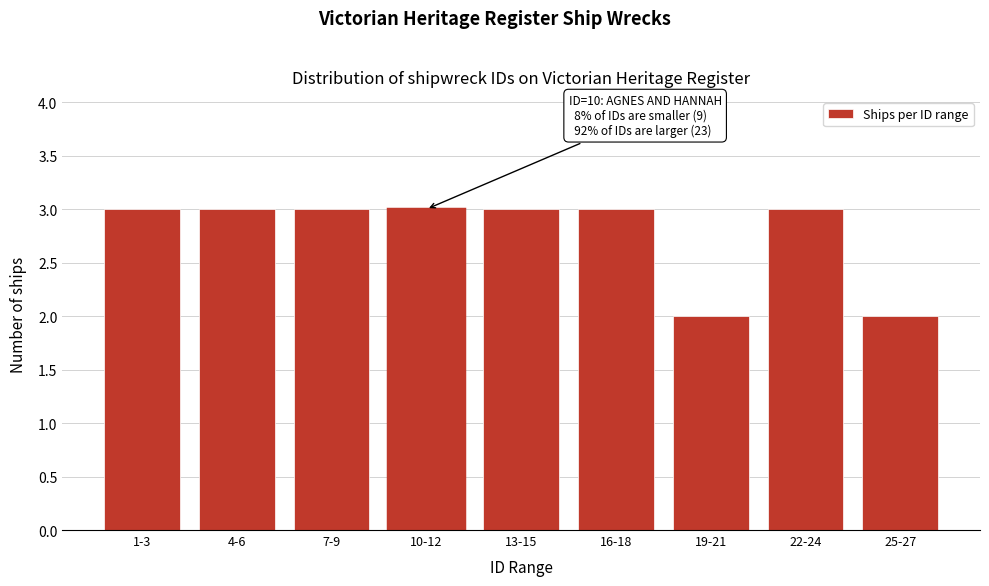

Reading left to right, extract all data points from this chart.

1-3=3	4-6=3	7-9=3	10-12=3	13-15=3	16-18=3	19-21=2	22-24=3	25-27=2